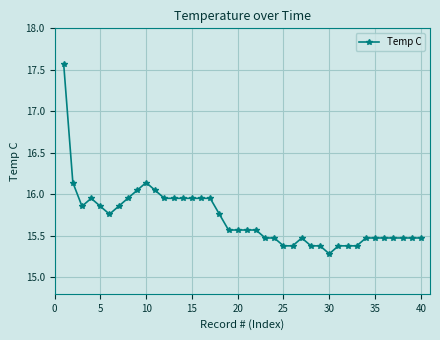

Does the chart display data point markers on the line(s)?

Yes